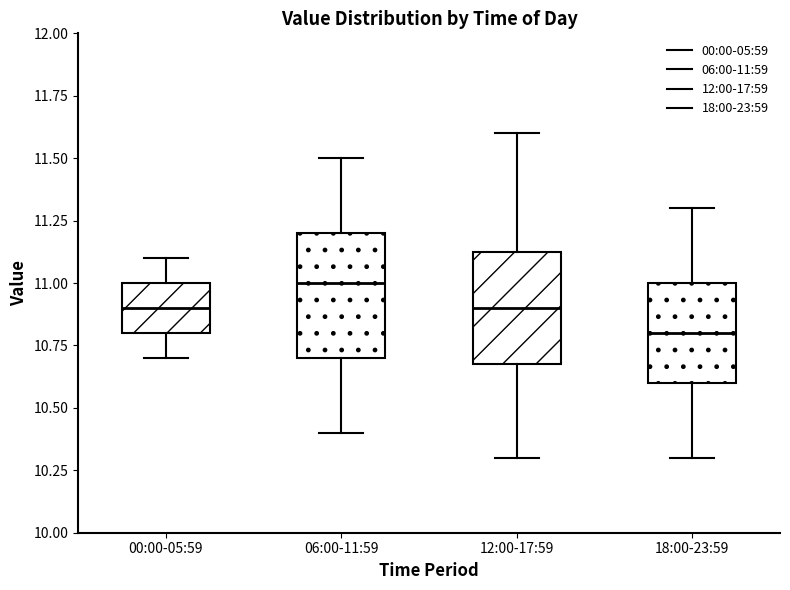

Which box has the highest median line?

06:00-11:59